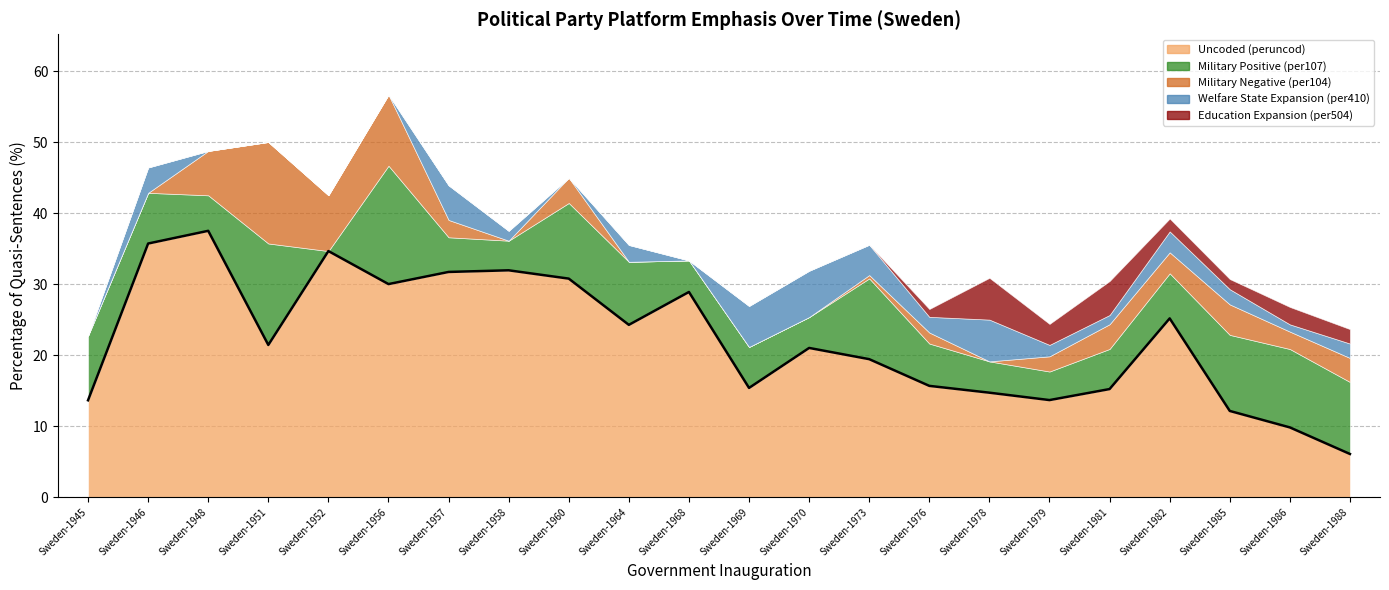

Reading right to left, transcribe all the data shown in this chart.

peruncod: 6.1	9.8	12.1	25.2	15.2	13.7	14.7	15.7	19.4	21.0	15.4	28.9	24.3	30.8	31.9	31.7	30.0	34.6	21.4	37.5	35.7	13.6
per107: 10.1	11.0	10.7	6.3	5.7	4.0	4.4	6.0	11.4	4.3	5.8	4.4	8.9	10.7	4.2	4.9	16.7	0.0	14.3	5.0	7.1	9.1
per104: 3.4	2.5	4.3	3.0	3.5	2.1	0.0	1.6	0.5	0.0	0.0	0.0	0.0	3.5	0.0	2.4	10.0	7.9	14.3	6.2	0.0	0.0
per410: 2.0	1.0	2.1	3.0	1.3	1.6	5.9	2.2	4.3	6.5	5.8	0.0	2.4	0.0	1.4	4.9	0.0	0.0	0.0	0.0	3.6	0.0
per504: 2.0	2.5	1.4	1.8	4.8	3.0	5.9	1.1	0.0	0.0	0.0	0.0	0.0	0.0	0.0	0.0	0.0	0.0	0.0	0.0	0.0	0.0